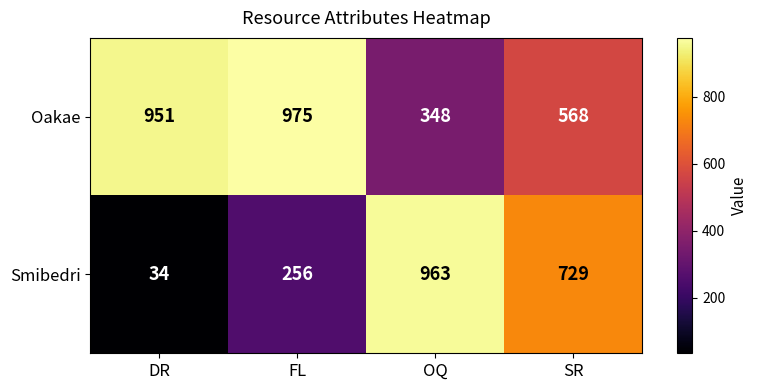

What is the difference between the maximum and second lowest values in the Smibedri series?

707